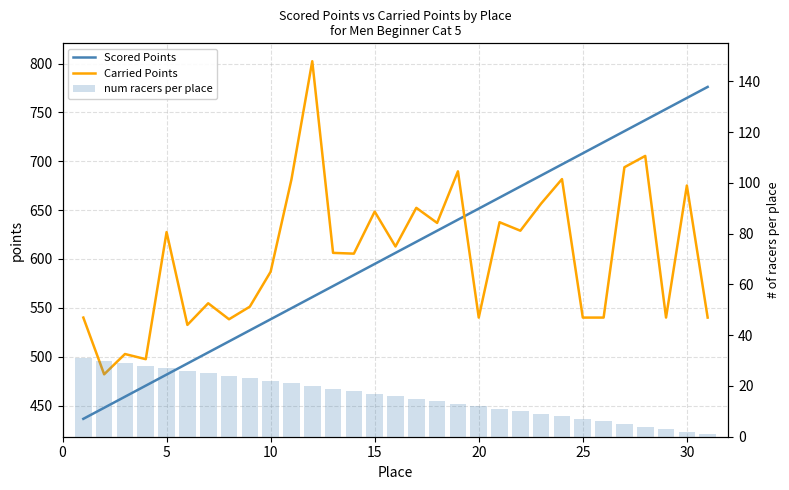

The num racers per place series shows 10.0 at 8. True or false?

False